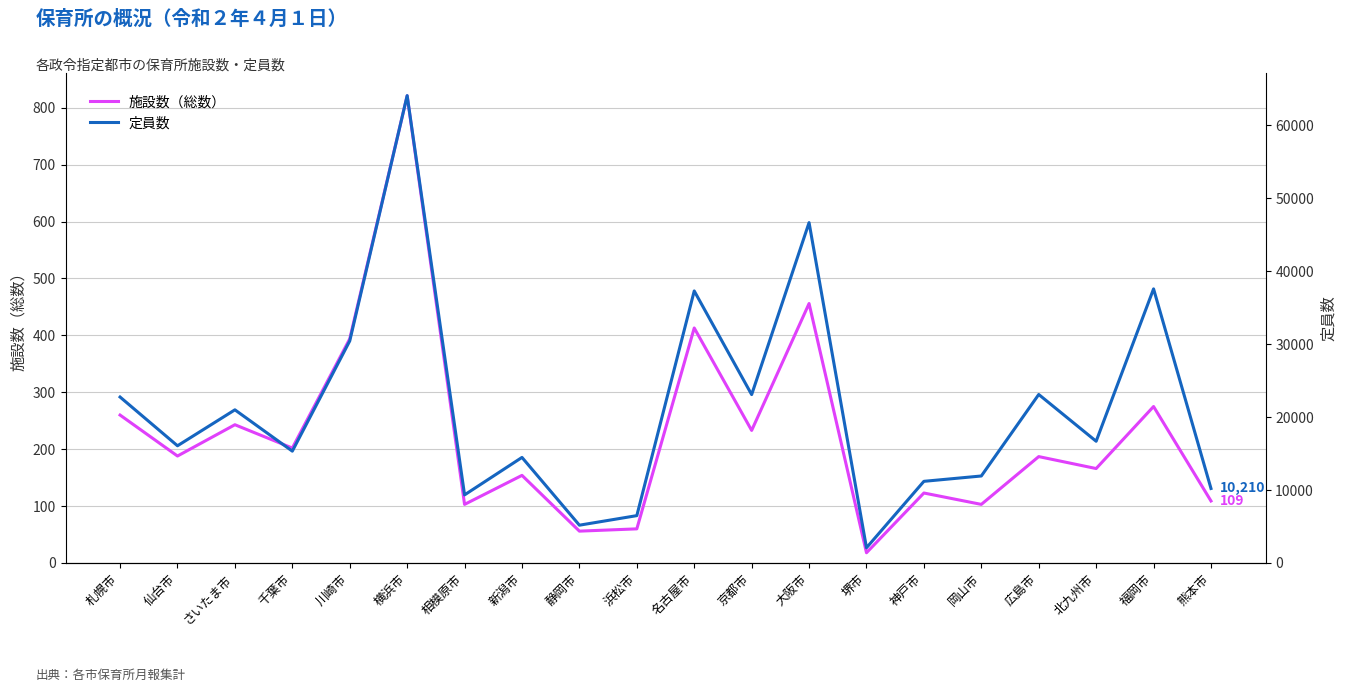

At which label does 定員数 first exceed 16679?

札幌市